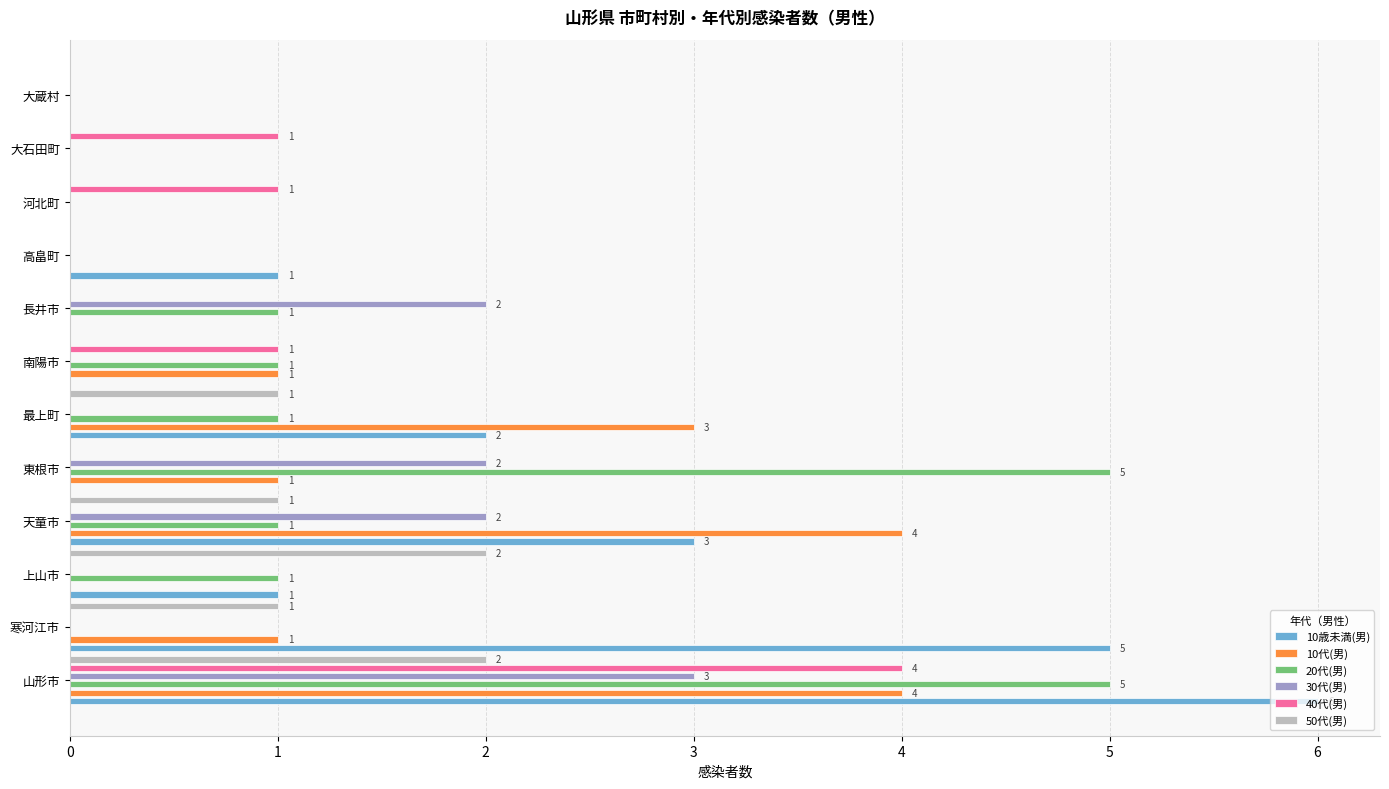

True or false: 40代(男) has a value of 1 at 河北町.

True